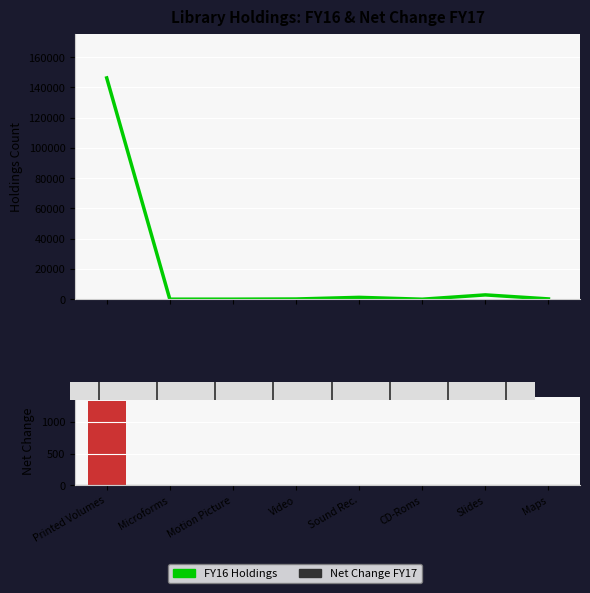

How many values in the FY16 Holdings series exceed 206?

3